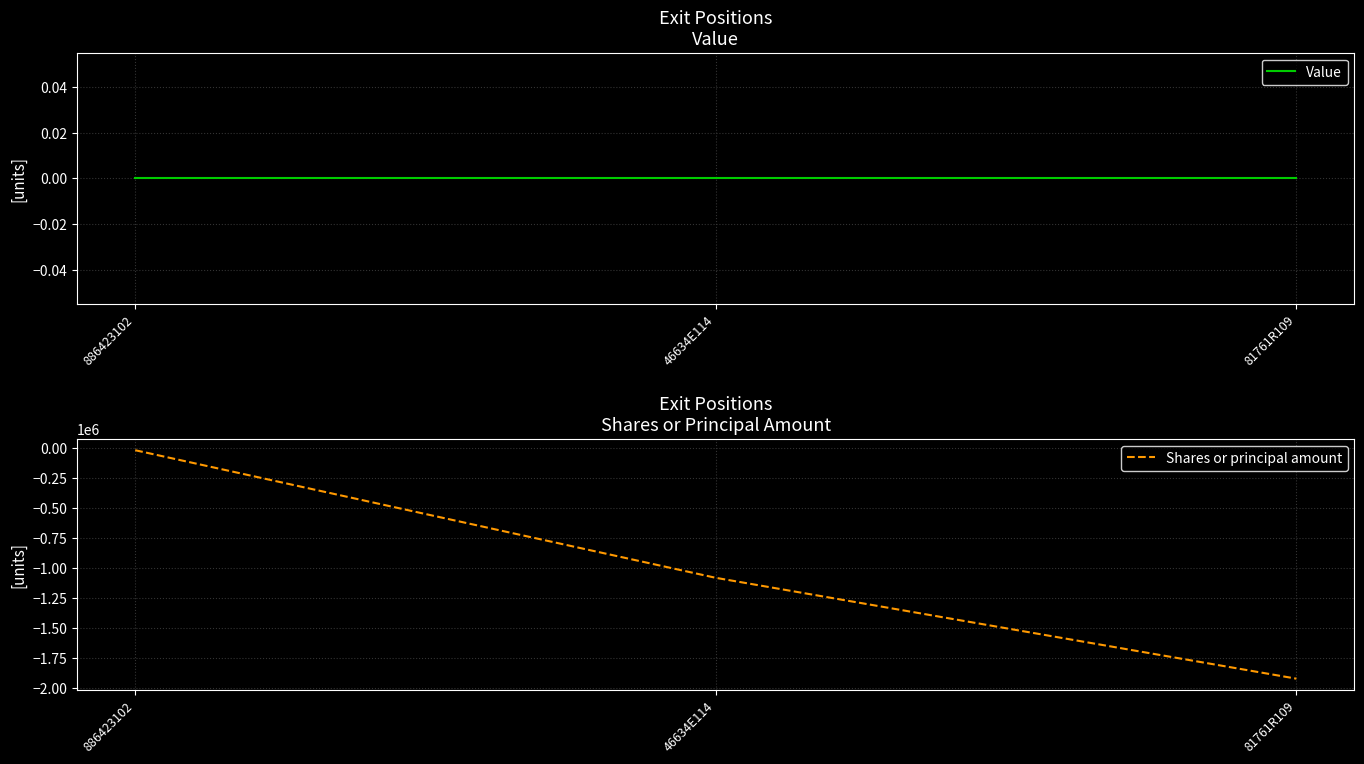

How many lines are shown in the chart?

2